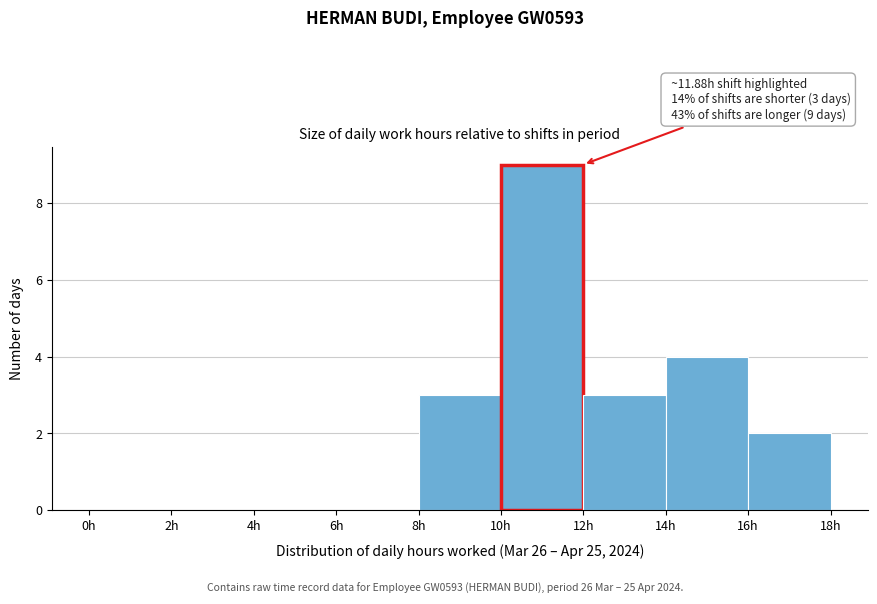

Over which range of the x-axis is the bar tallest?

10 to 12